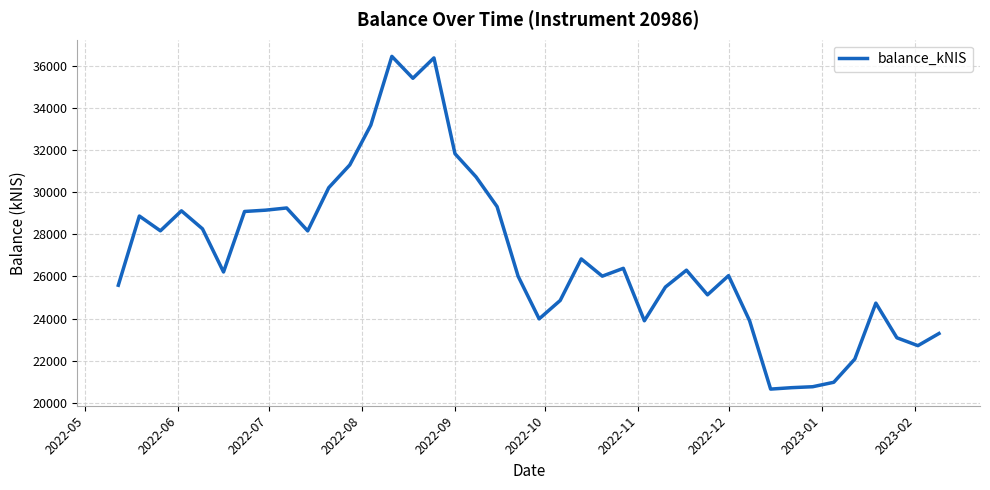

What is the difference between the maximum and minimum values?

15800.3